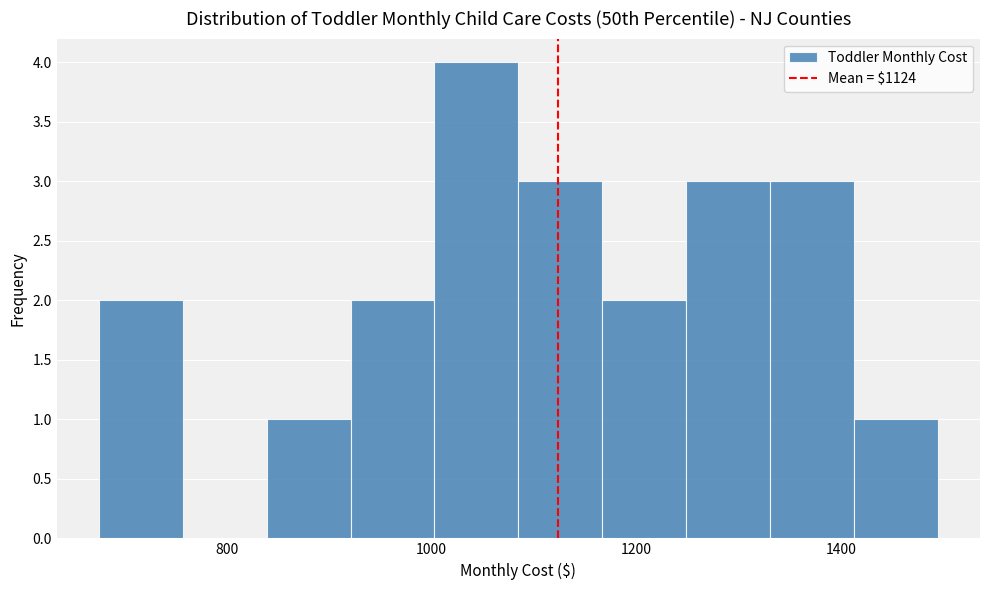

Reading left to right, list every bar in this chart as the range it spans on the x-axis followed by its height. Neither the bar edges nor the heights are printed on the chart, so give them approximately, as read against the axes.

680 to 760: 2
760 to 840: 0
840 to 920: 1
920 to 1000: 2
1000 to 1080: 4
1080 to 1160: 3
1160 to 1240: 2
1240 to 1340: 3
1340 to 1420: 3
1420 to 1500: 1